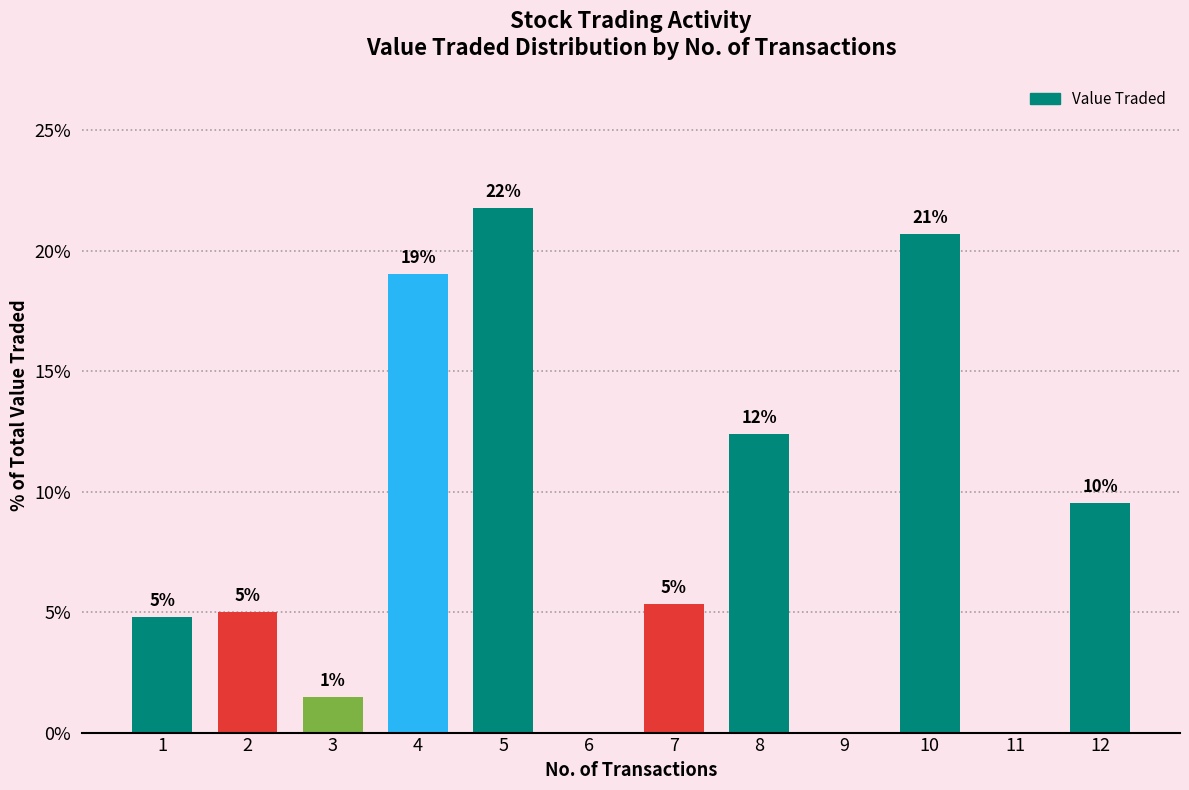

Reading left to right, extract all data points from this chart.

1=4.8	2=5.0	3=1.5	4=19.0	5=21.8	6=0.0	7=5.3	8=12.4	9=0.0	10=20.7	11=0.0	12=9.5